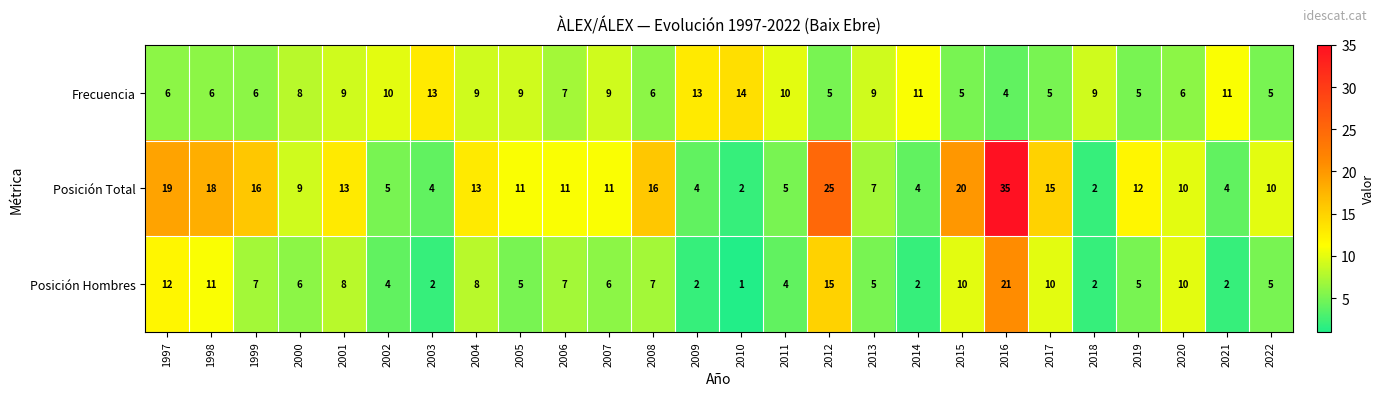

How many Frecuencia values are between 6 and 10?

15